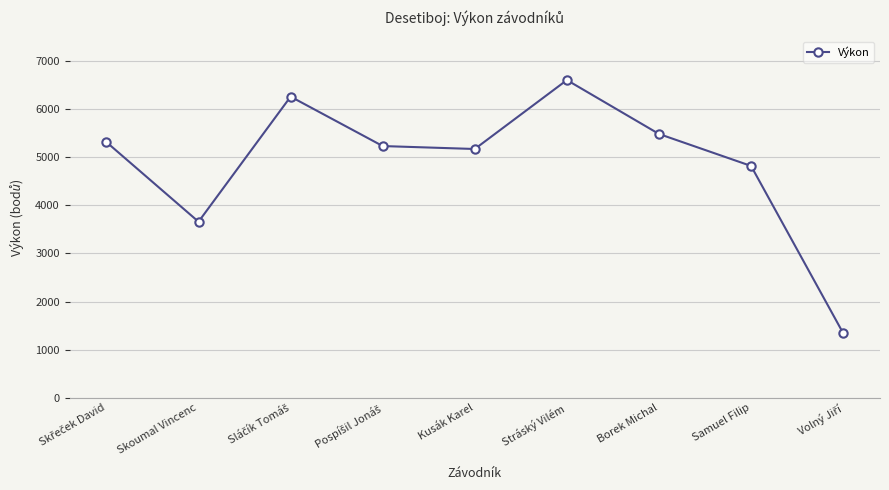

Between Skoumal Vincenc and Samuel Filip, which is larger?

Samuel Filip